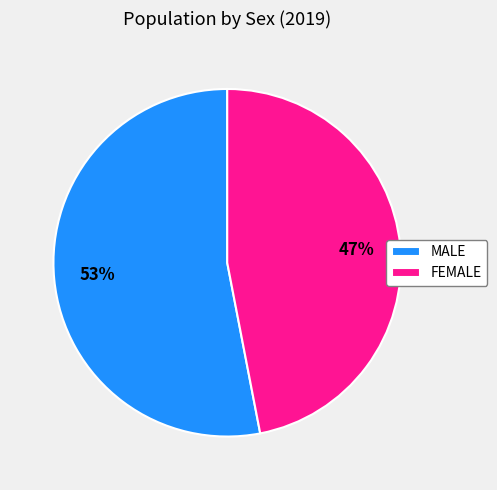

To the nearest percent, what is the difference between the largest and smallest slice percentages?

6%